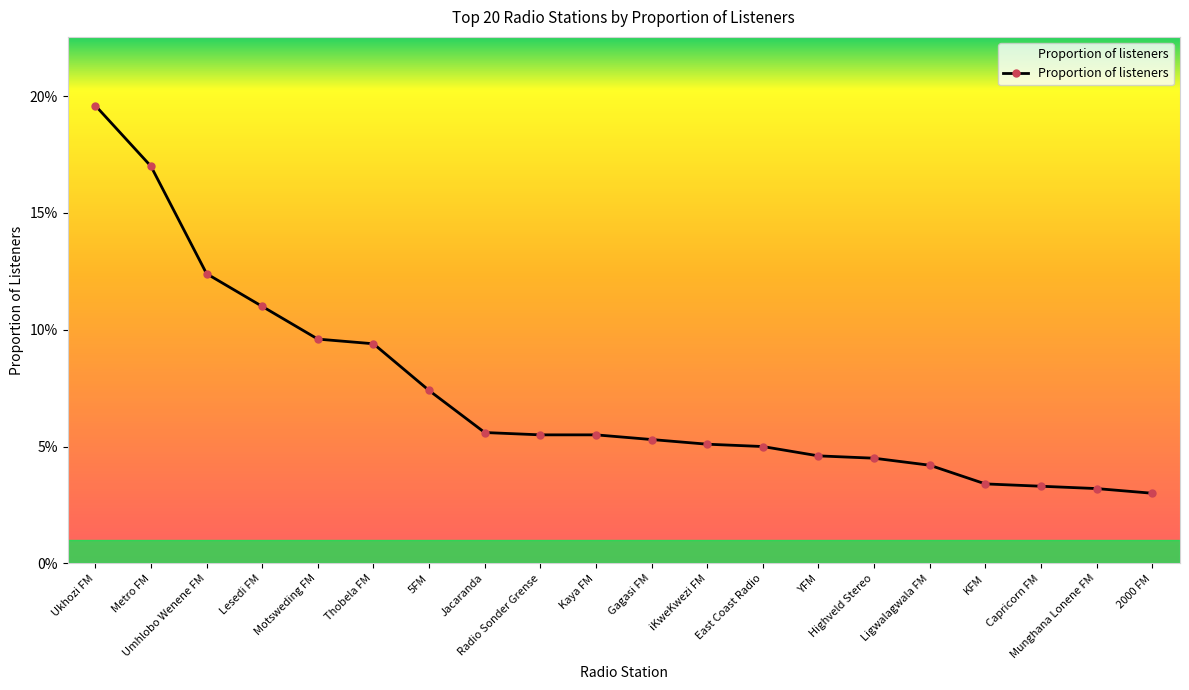

What is the change in value from Motsweding FM to YFM?

-0.1